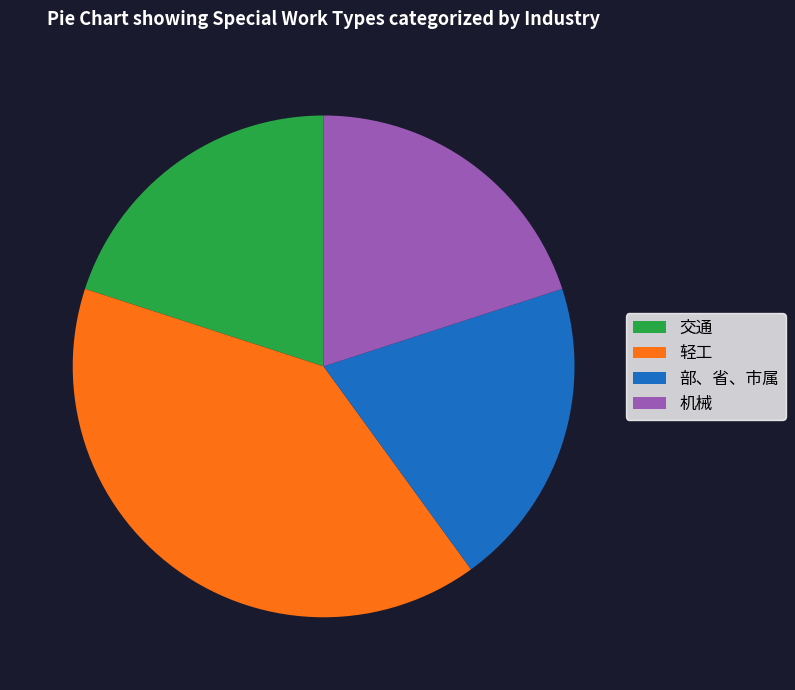

What is the largest slice in the pie chart?

轻工